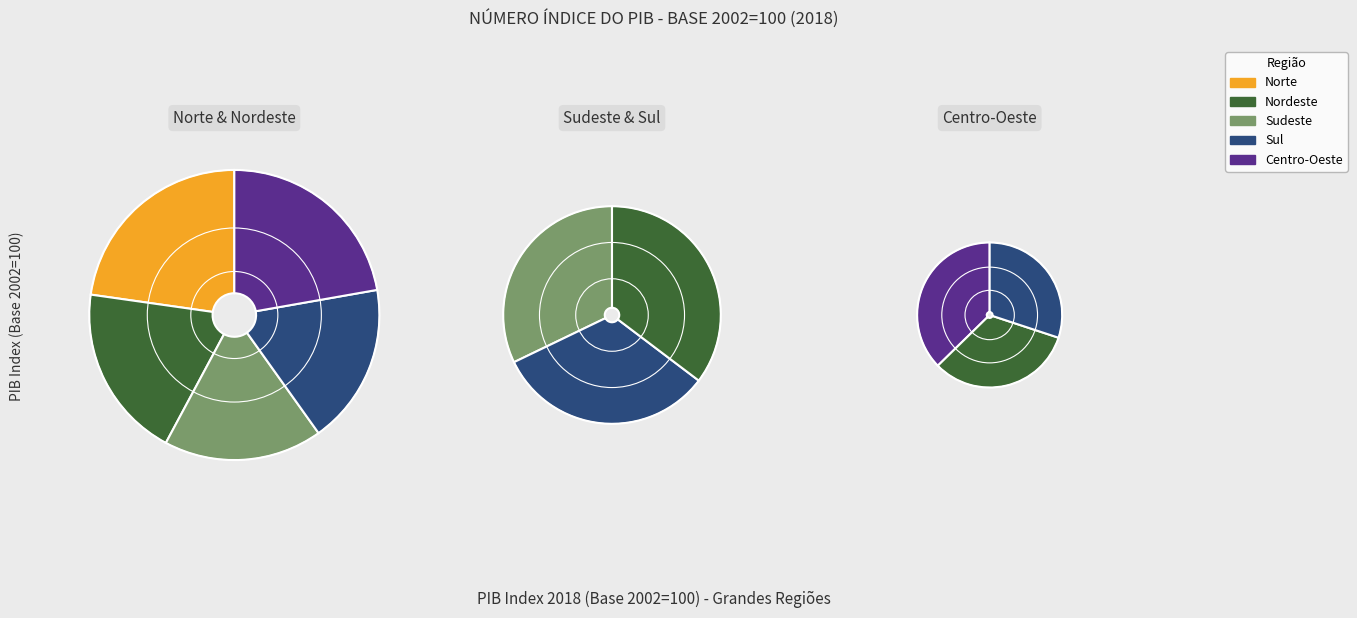

Which has a higher value, Nordeste or Centro-Oeste?

Centro-Oeste